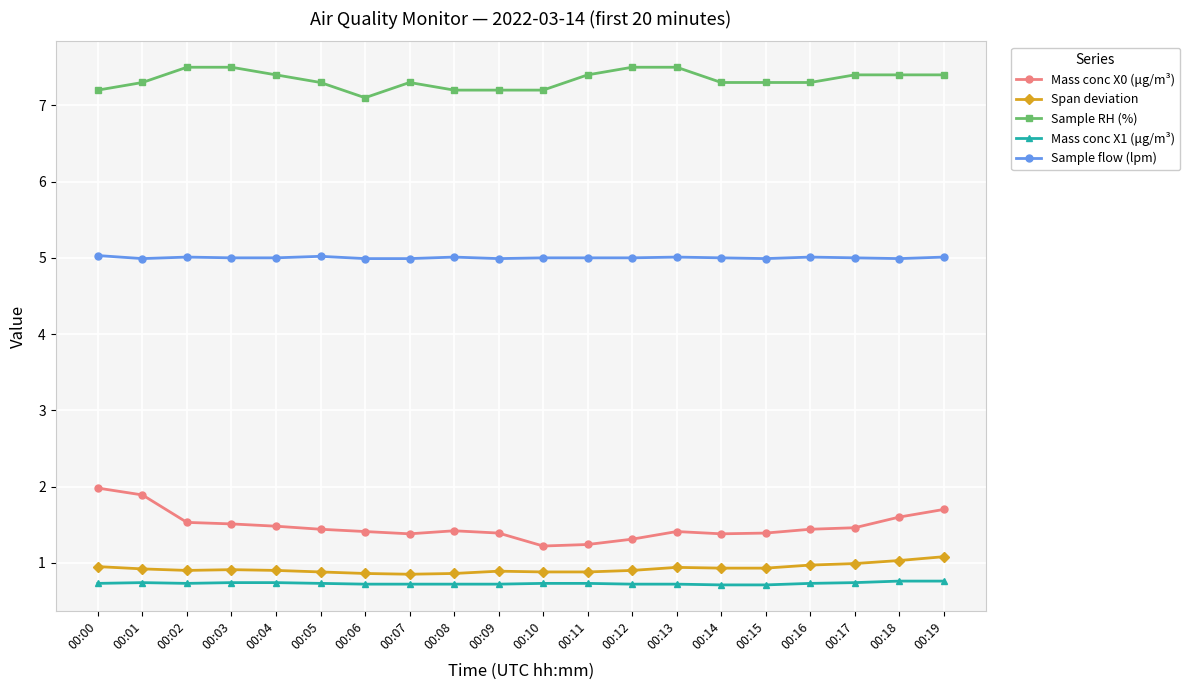

The Span deviation series shows 1.4 at 00:05. True or false?

False